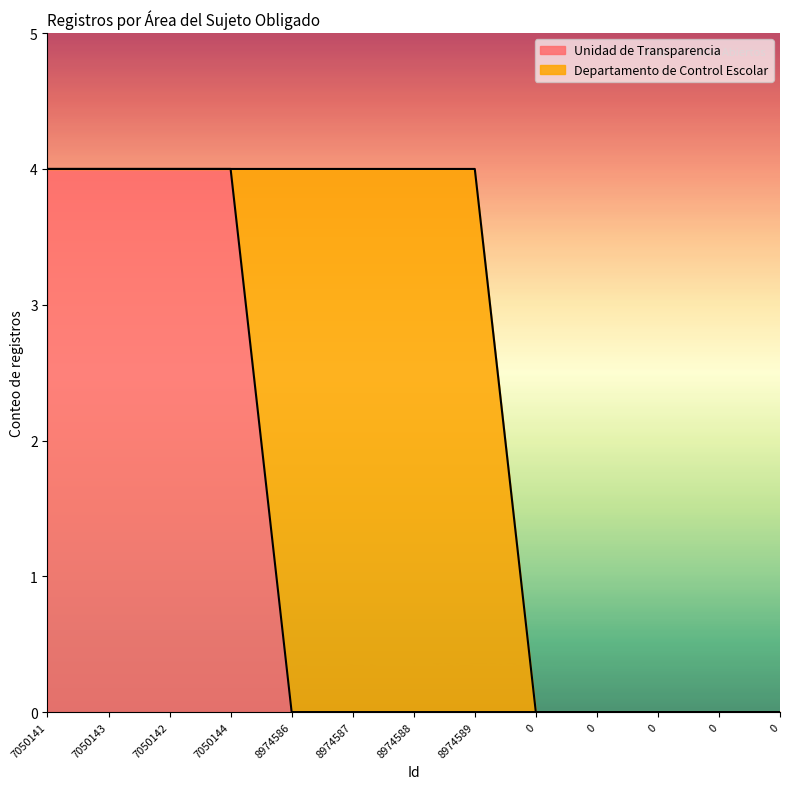

How many lines are shown in the chart?

2